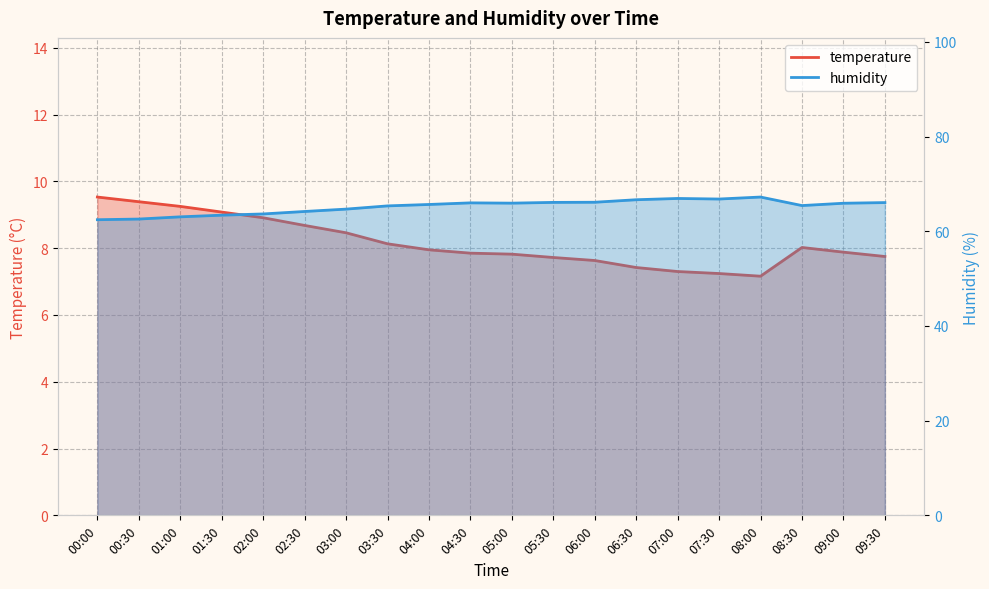

Reading left to right, extract all data points from this chart.

temperature: 9.5	9.4	9.2	9.1	8.9	8.7	8.5	8.1	8.0	7.8	7.8	7.7	7.6	7.4	7.3	7.2	7.2	8.0	7.9	7.8
humidity: 62.4	62.6	63.0	63.4	63.7	64.2	64.7	65.4	65.7	66.0	65.9	66.1	66.1	66.7	66.9	66.8	67.2	65.4	65.9	66.1